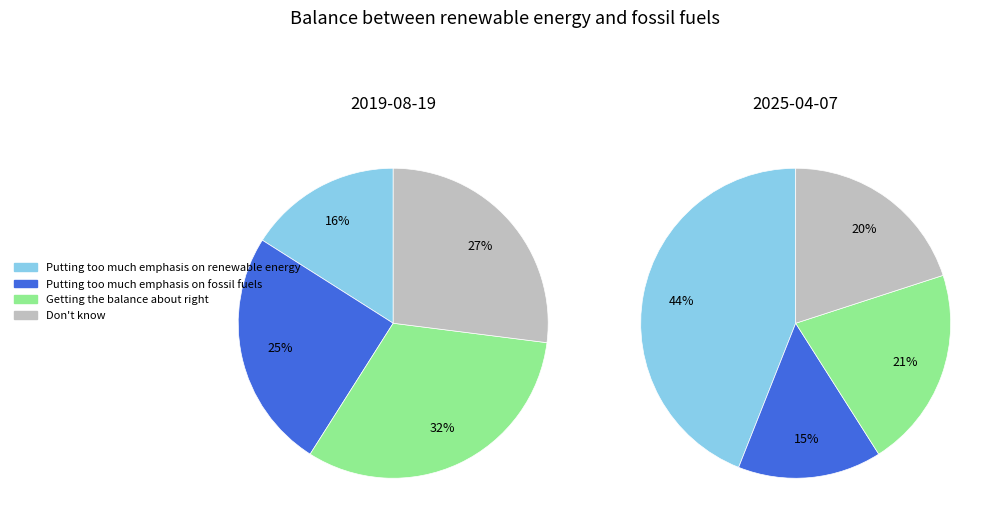

The Don't know slice represents 33% of the pie. True or false?

False